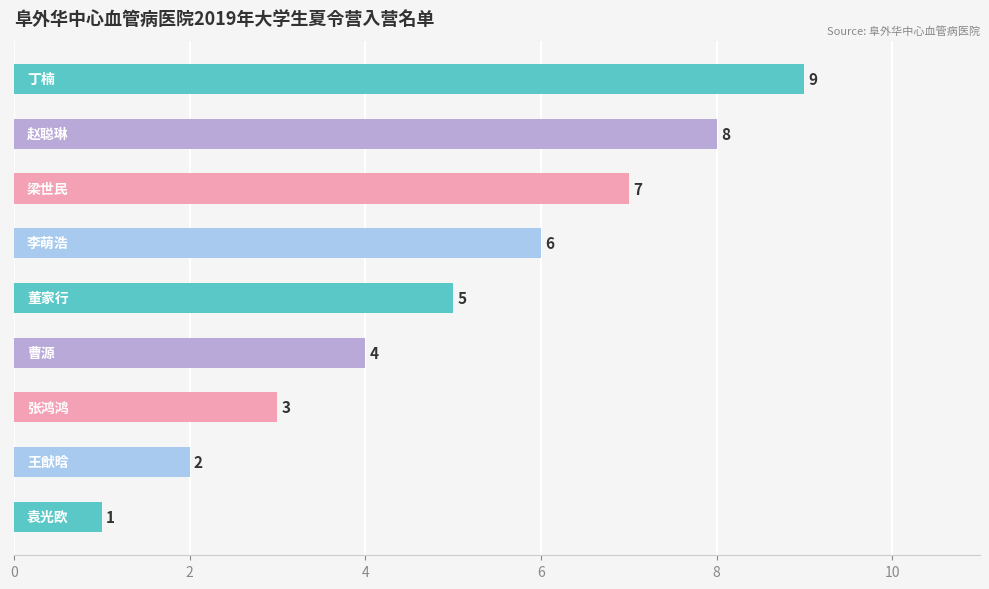

What is the sum of all values?

45